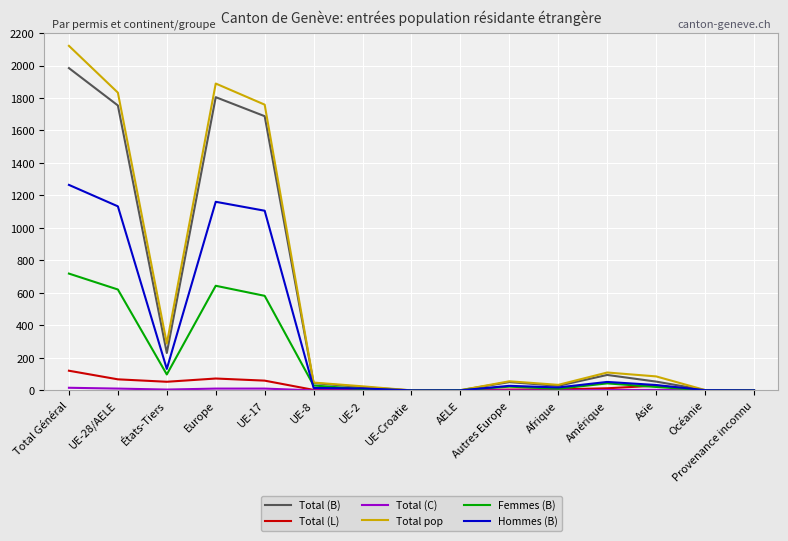

Is the value of Total (B) at Afrique greater than the value of Total pop at États-Tiers?

No